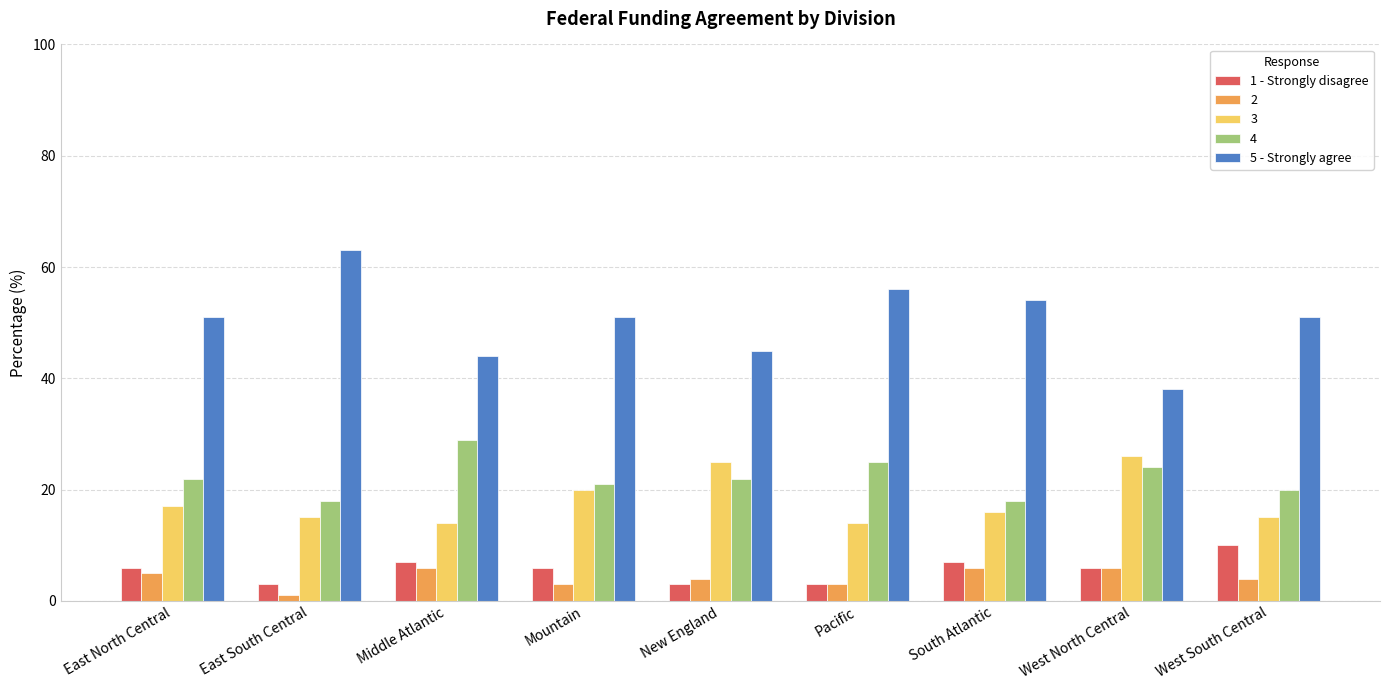

Which category has the highest value across all series?

East South Central